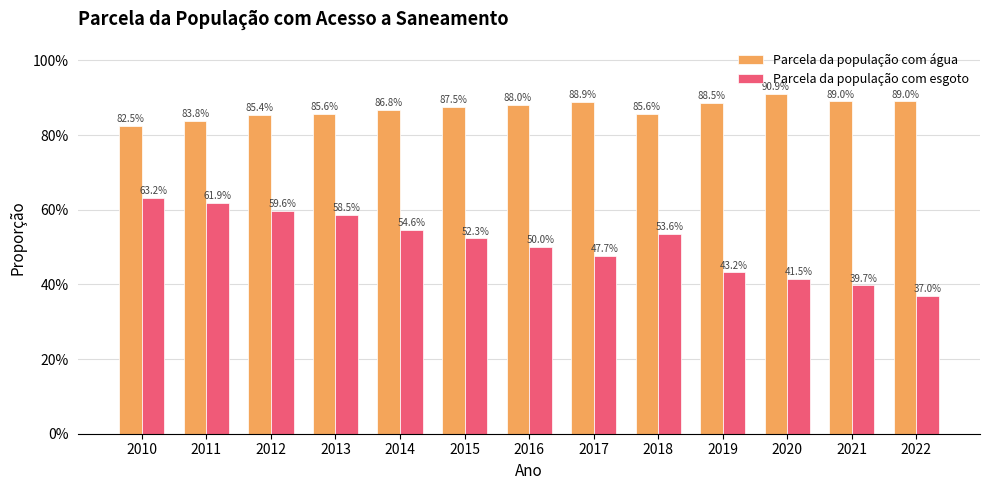

What are all the series names shown in the legend?

Parcela da população com água, Parcela da população com esgoto